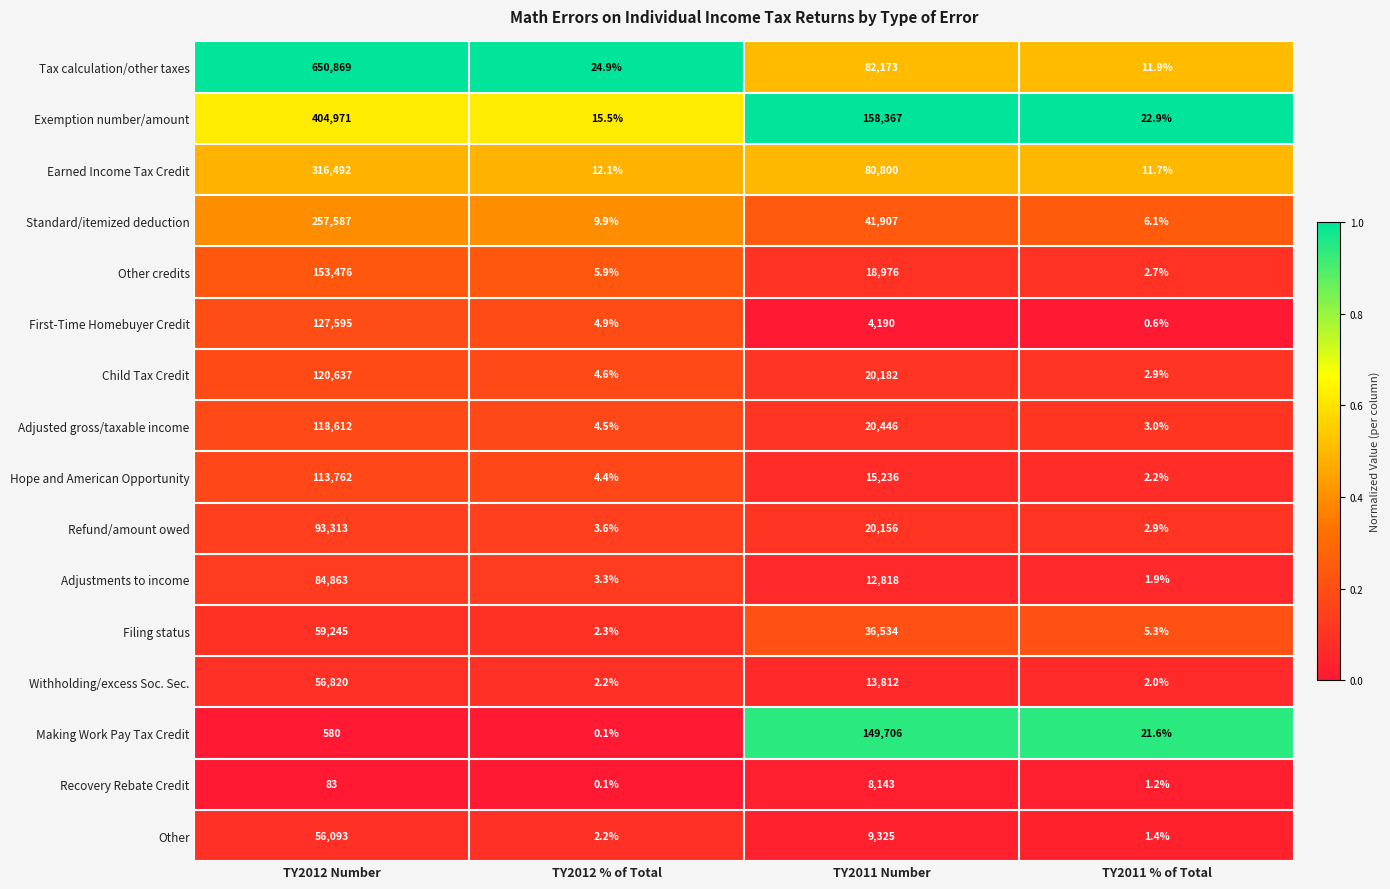

Which label corresponds to the smallest value in the chart?

TY2012 % of Total